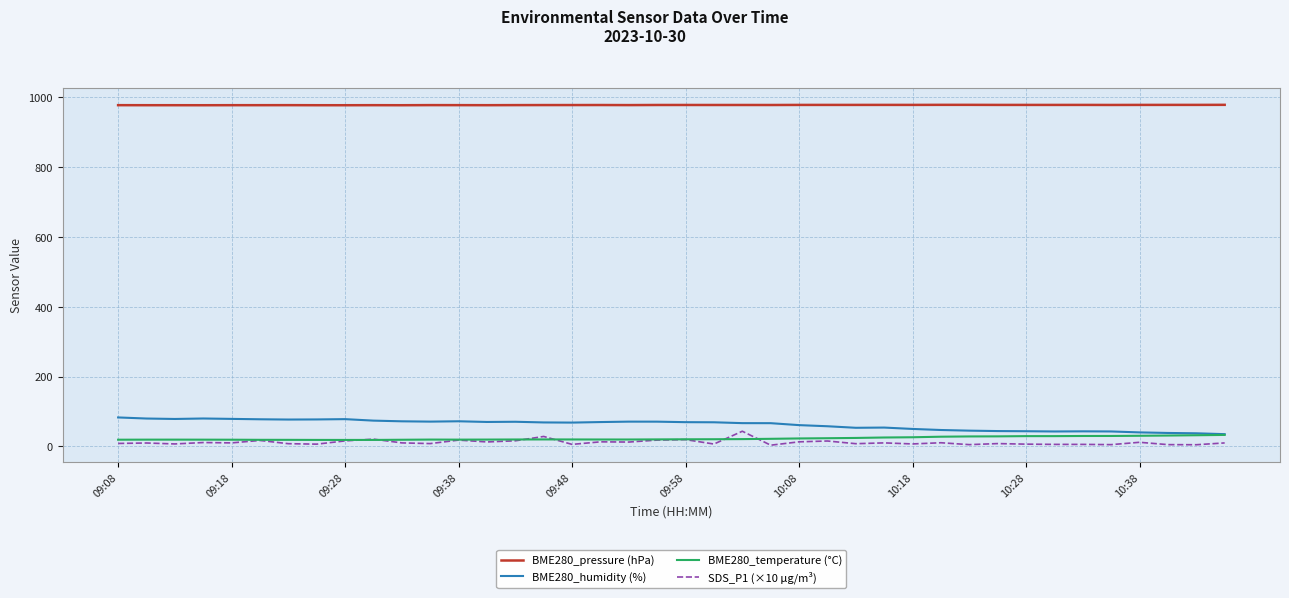

What is the maximum value shown in the chart?

978.9